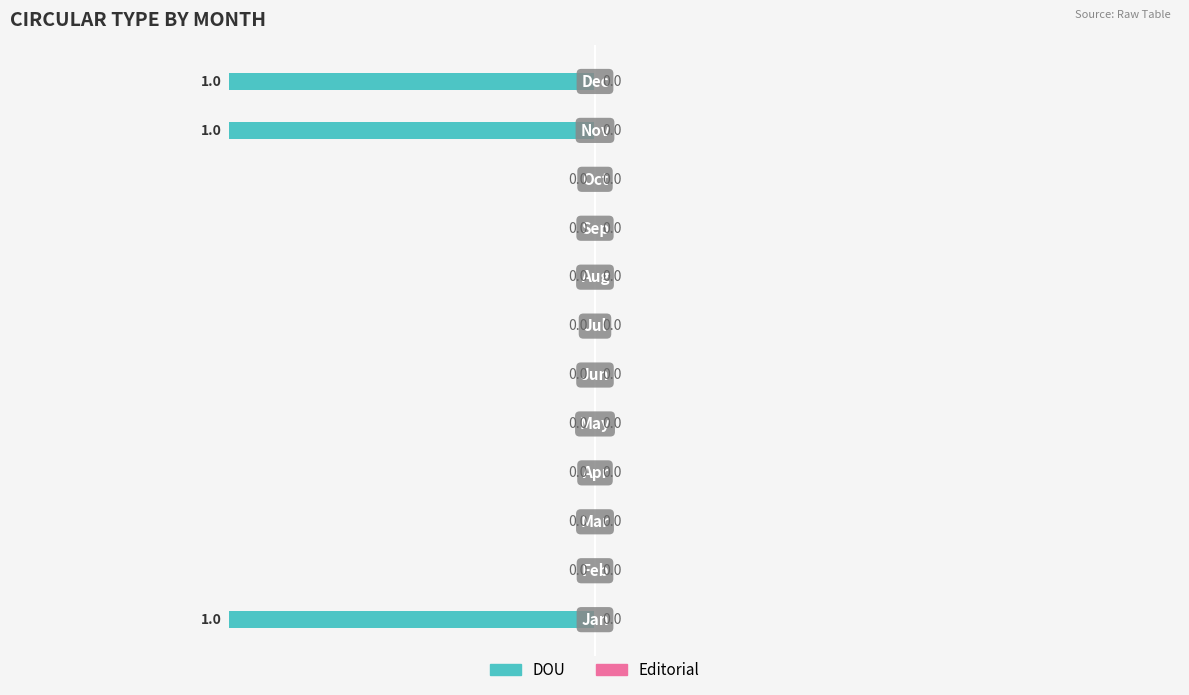

Count the number of categories in the chart.

12